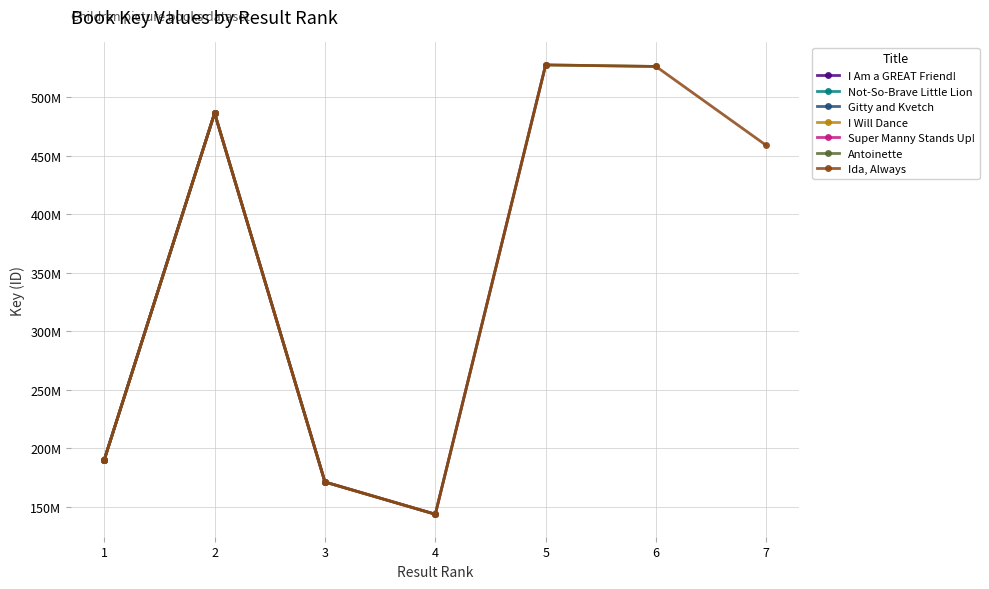

What value does the data have at 7?

458690106